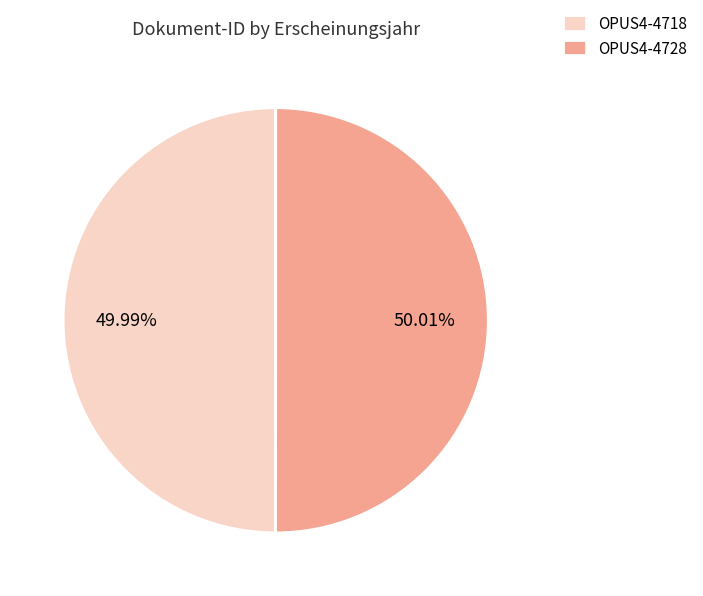

Do OPUS4-4718 and OPUS4-4728 together represent more than half of the pie?

Yes